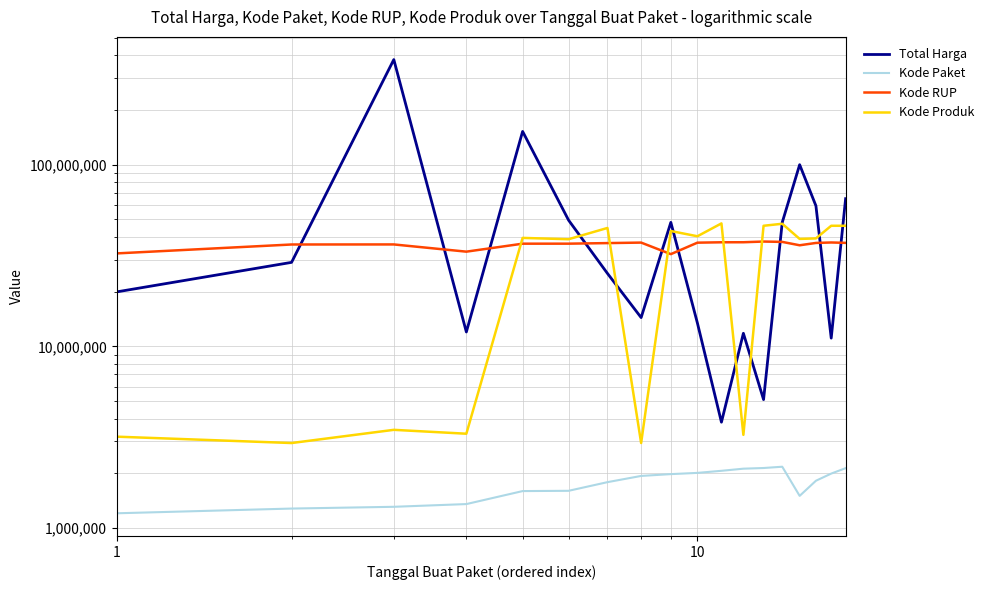

How many lines are shown in the chart?

4